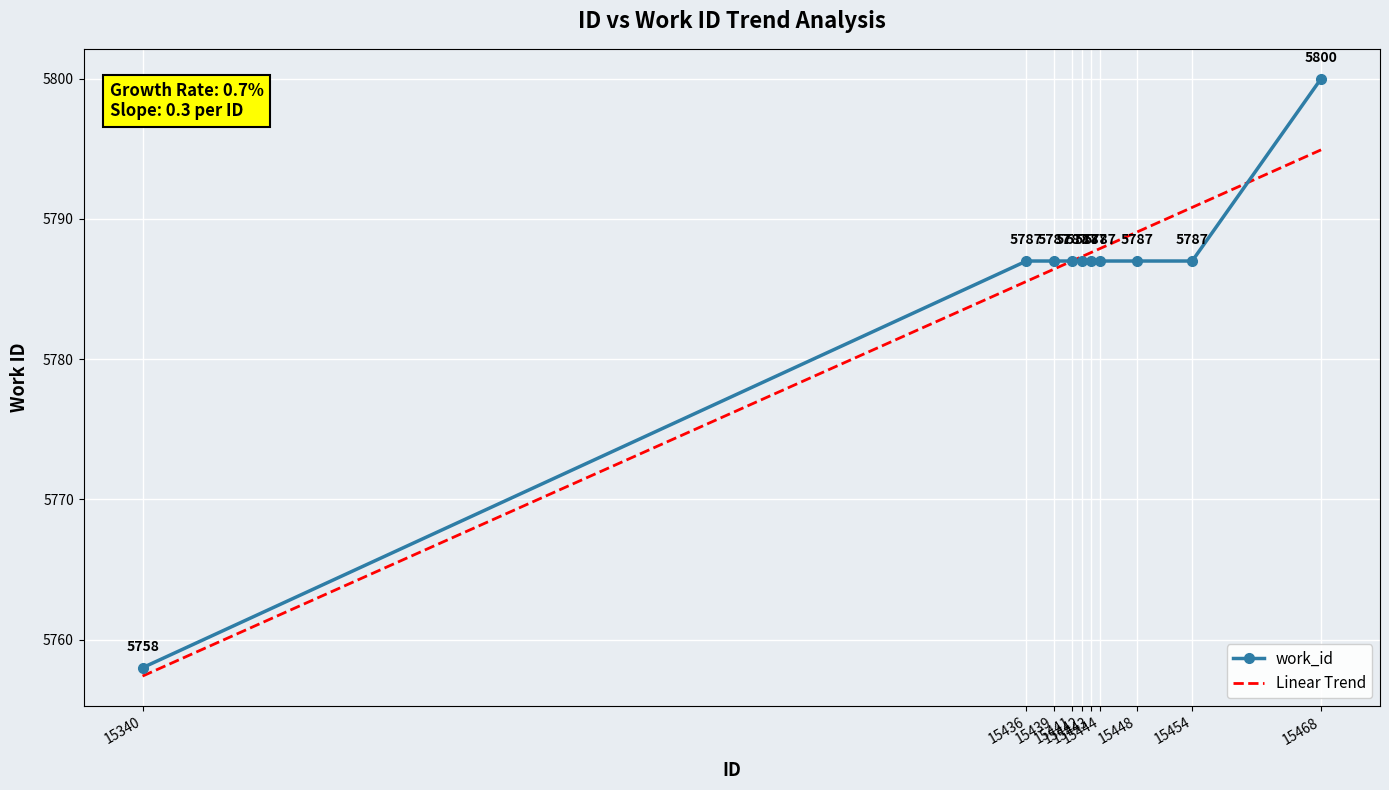

Which series has the largest range (max minus min)?

work_id